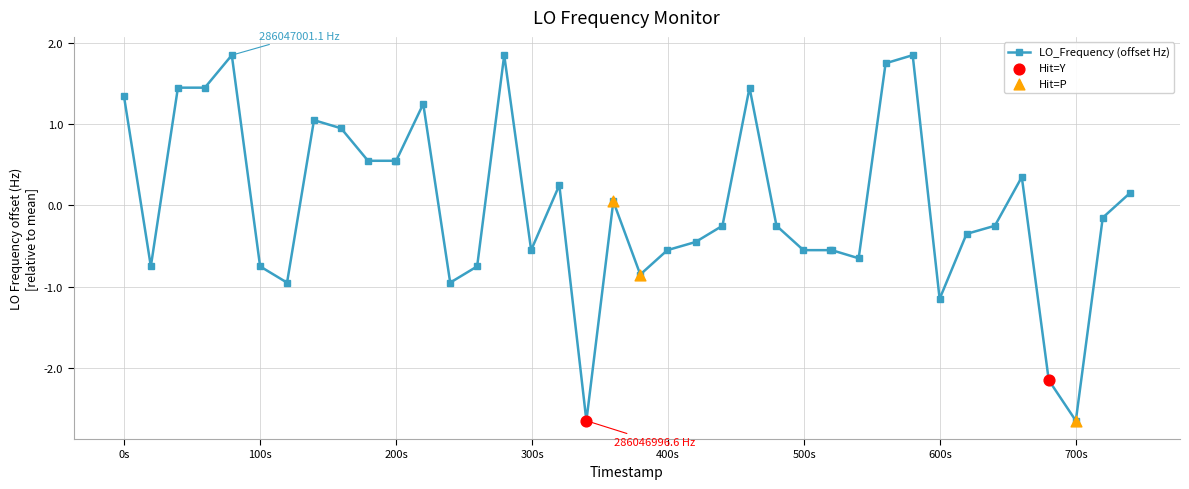

True or false: there are more than 1 points higher than both neighbors.

True